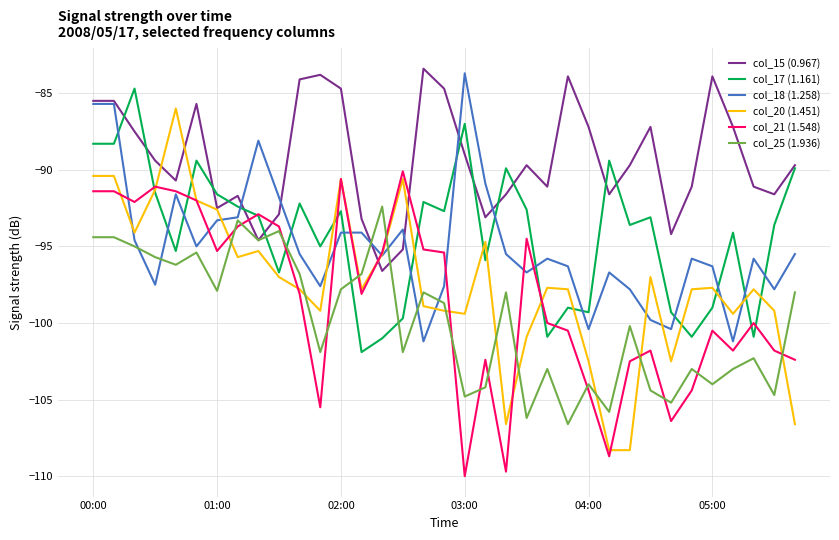

What is the greatest value displayed?

-83.4